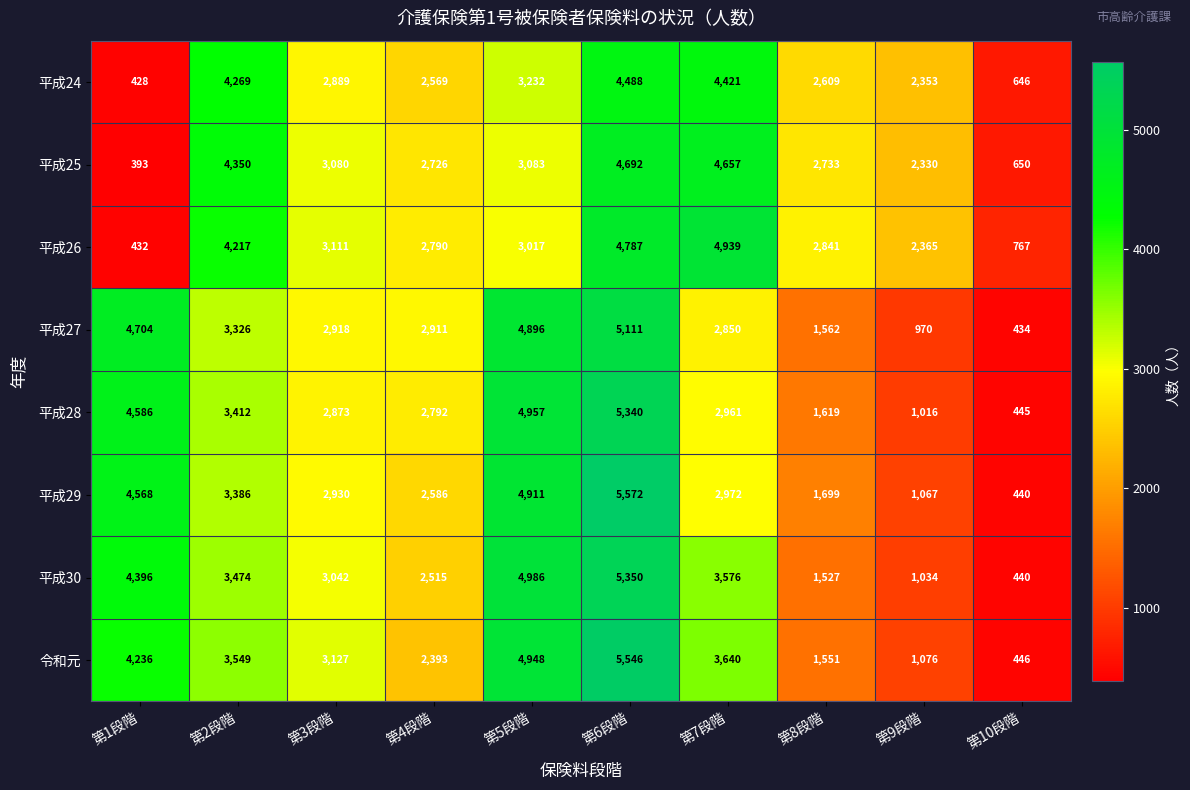

The value of 平成27 at 第2段階 is 878. True or false?

False